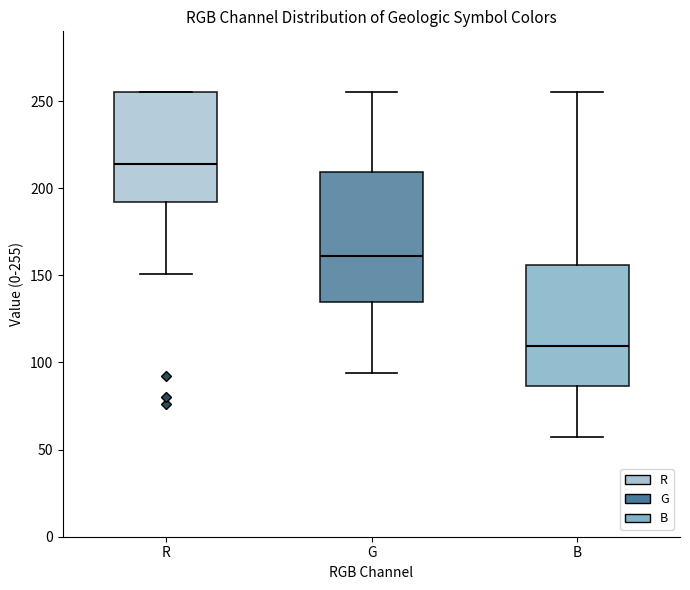

Reading left to right, read every box against the y-axis: the position of its median line, the range the box covers, and the ends of its whiskers. The values are not printed on the chart, so give them approximately, as read against the axis.

R: median 215, box 190 to 255, whiskers 150 to 255
G: median 160, box 135 to 210, whiskers 95 to 255
B: median 110, box 85 to 155, whiskers 55 to 255